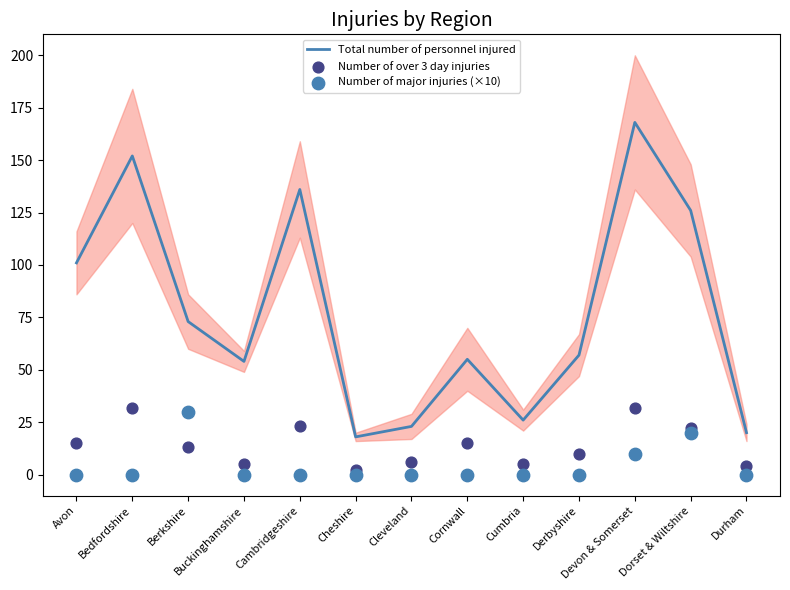

What are all the series names shown in the legend?

Total number of personnel injured, Number of over 3 day injuries, Number of major injuries (×10)